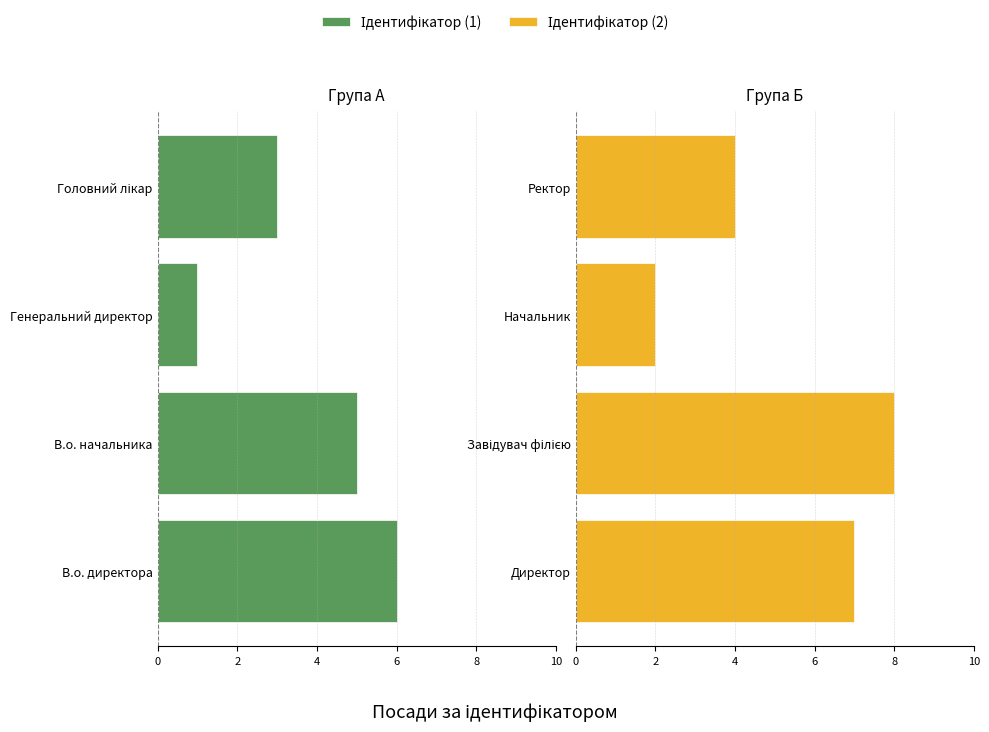

How many Ідентифікатор (1) values are between 3 and 6?

3